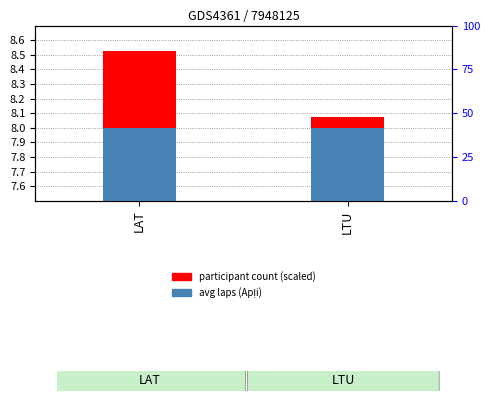

Reading left to right, extract all data points from this chart.

avg laps (Apļi): 8.0	8.0
participant count (scaled): 0.5	0.1